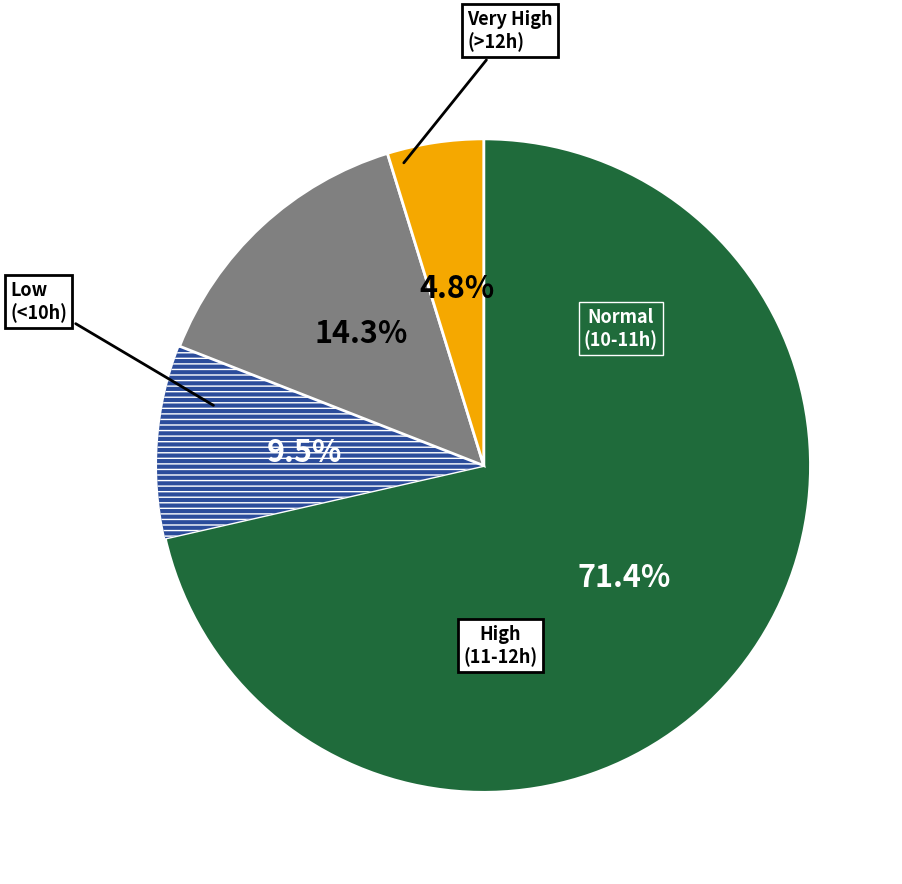

To the nearest percent, what is the average slice percentage?

25%